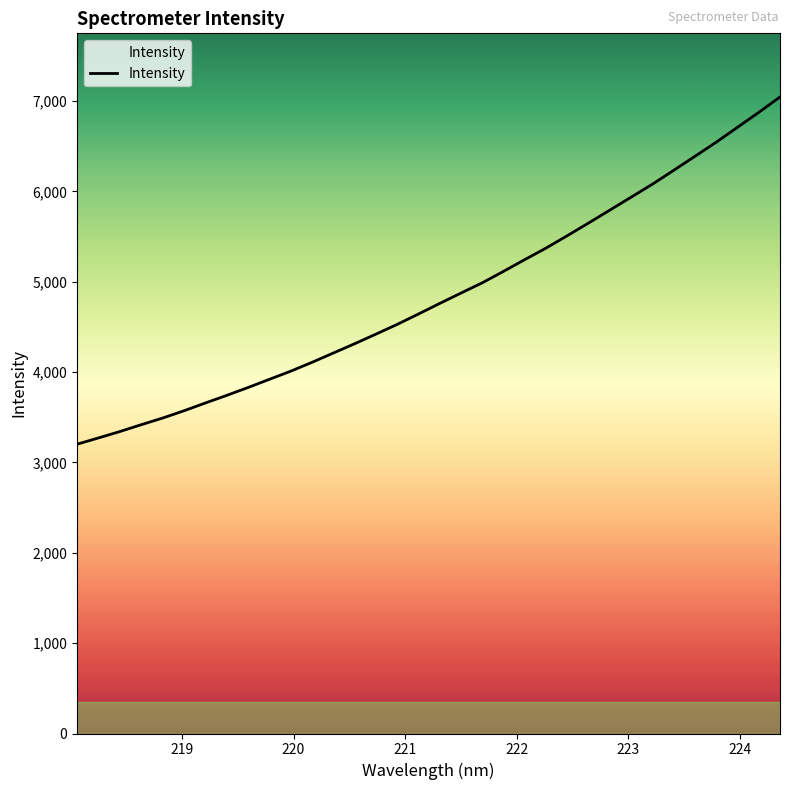

How many categories are shown in the chart?

34